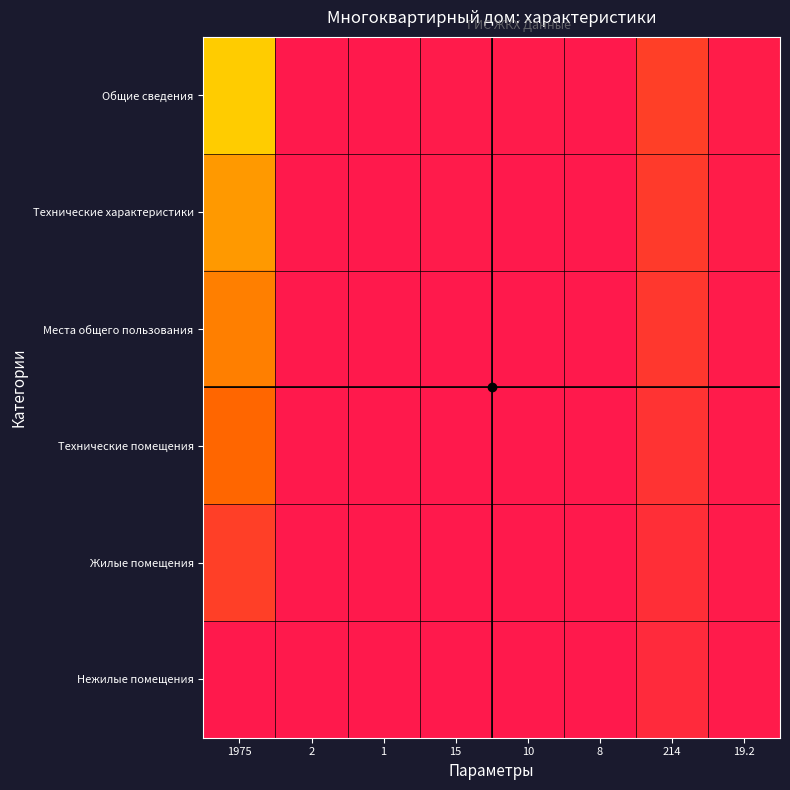

Reading left to right, extract all data points from this chart.

Общие сведения: 1975=0.5	2=0.0	1=0.0	15=0.0	10=0.0	8=0.0	214=0.1	19.2=0.0
Технические характеристики: 1975=0.4	2=0.0	1=0.0	15=0.0	10=0.0	8=0.0	214=0.1	19.2=0.0
Места общего пользования: 1975=0.3	2=0.0	1=0.0	15=0.0	10=0.0	8=0.0	214=0.1	19.2=0.0
Технические помещения: 1975=0.2	2=0.0	1=0.0	15=0.0	10=0.0	8=0.0	214=0.1	19.2=0.0
Жилые помещения: 1975=0.1	2=0.0	1=0.0	15=0.0	10=0.0	8=0.0	214=0.1	19.2=0.0
Нежилые помещения: 1975=0.0	2=0.0	1=0.0	15=0.0	10=0.0	8=0.0	214=0.0	19.2=0.0